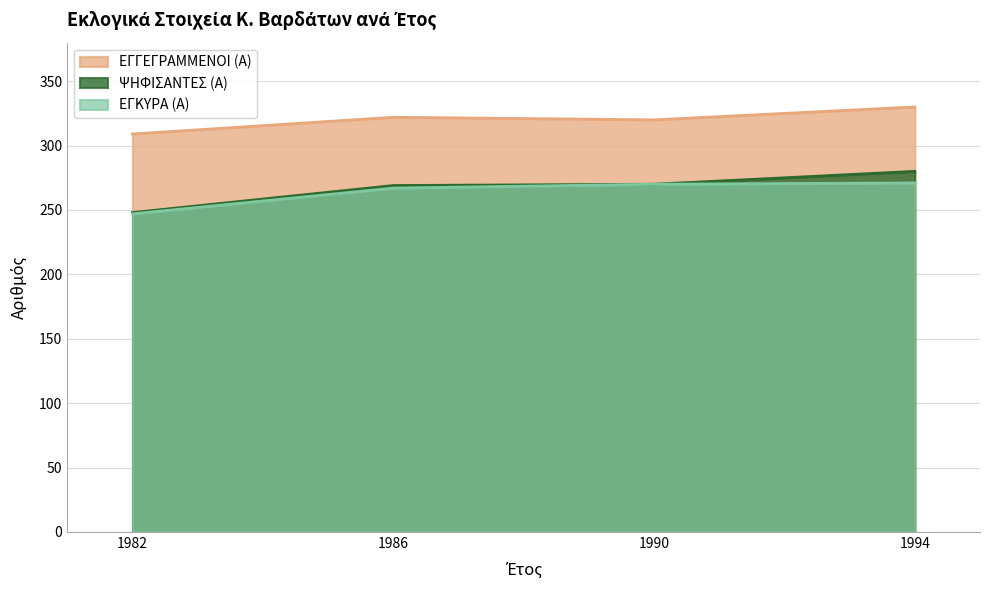

What is the minimum value shown in the chart?

247